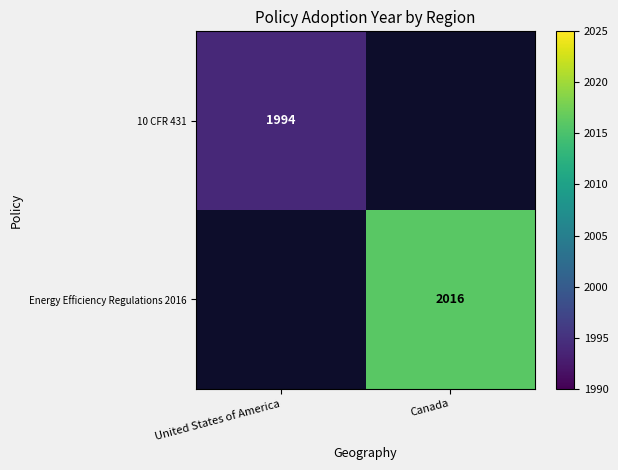

True or false: 10 CFR 431 has a value of 3559 at United States of America.

False